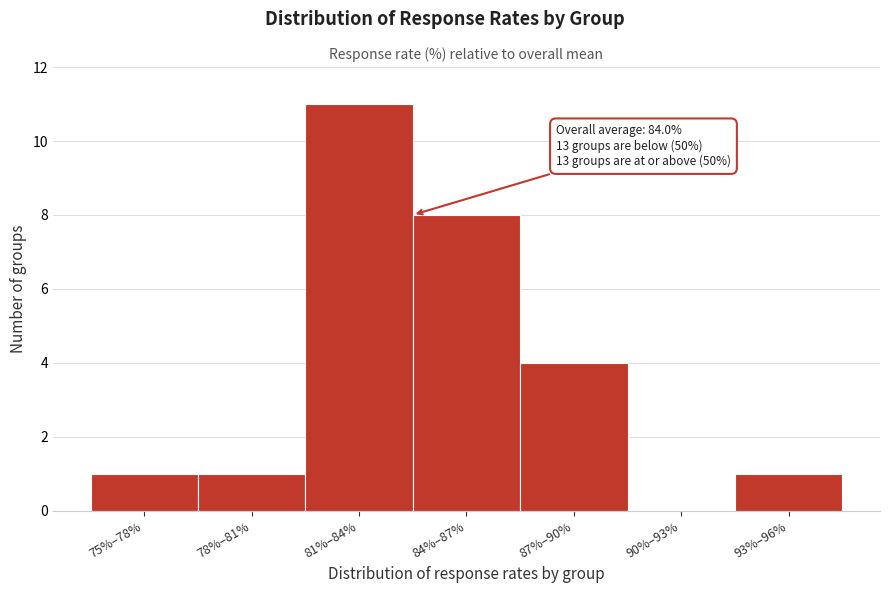

Reading left to right, extract all data points from this chart.

75%–78%=1	78%–81%=1	81%–84%=11	84%–87%=8	87%–90%=4	90%–93%=0	93%–96%=1